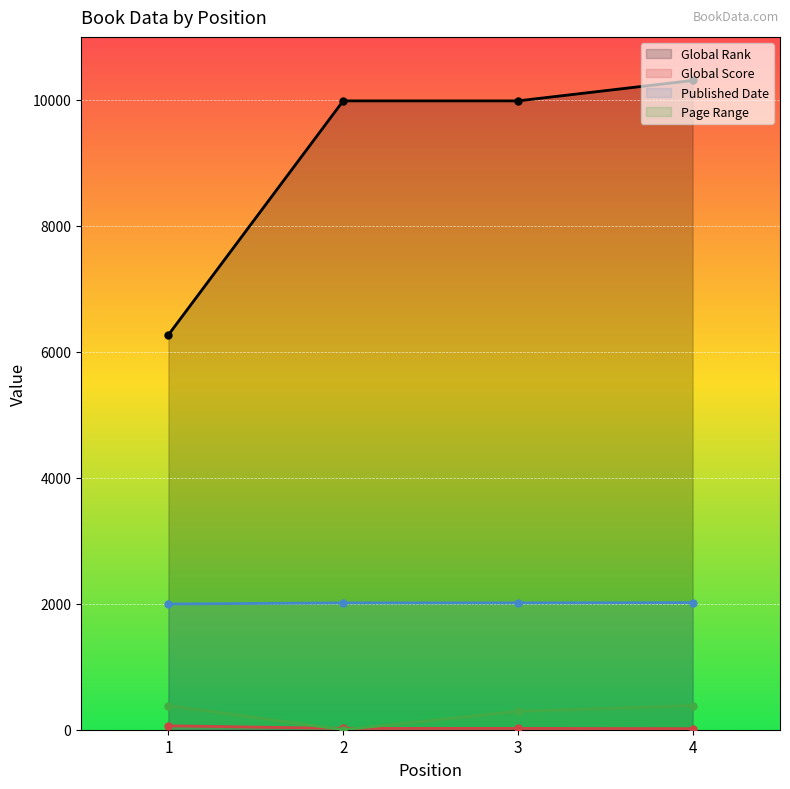

What is the sum of all Global Score values?

121